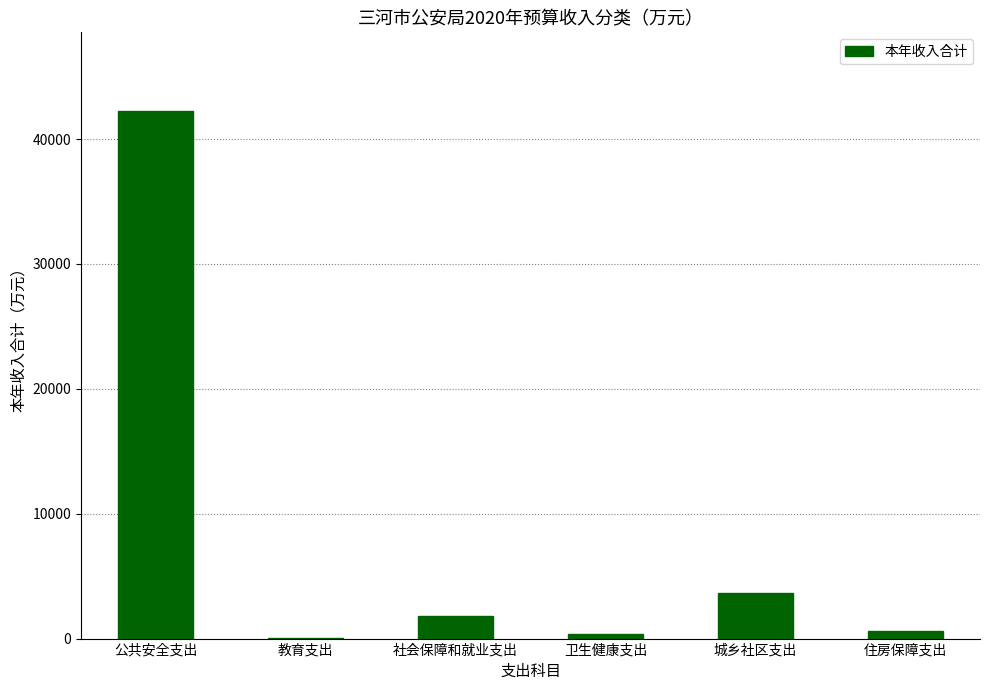

What is the greatest value displayed?

42212.8